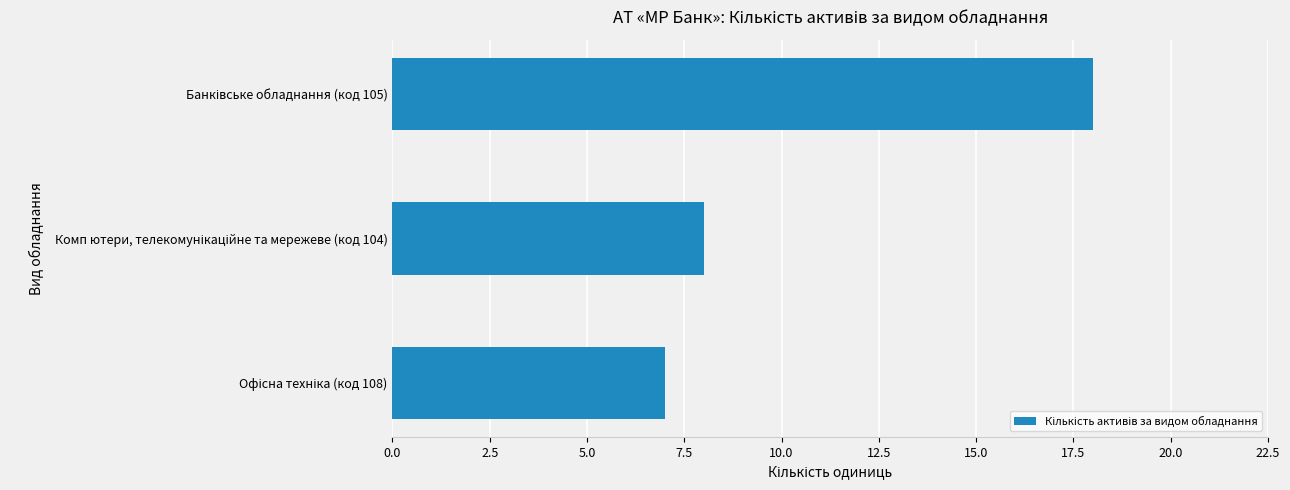

Reading top to bottom, what are all the values shown in this chart?

18	8	7